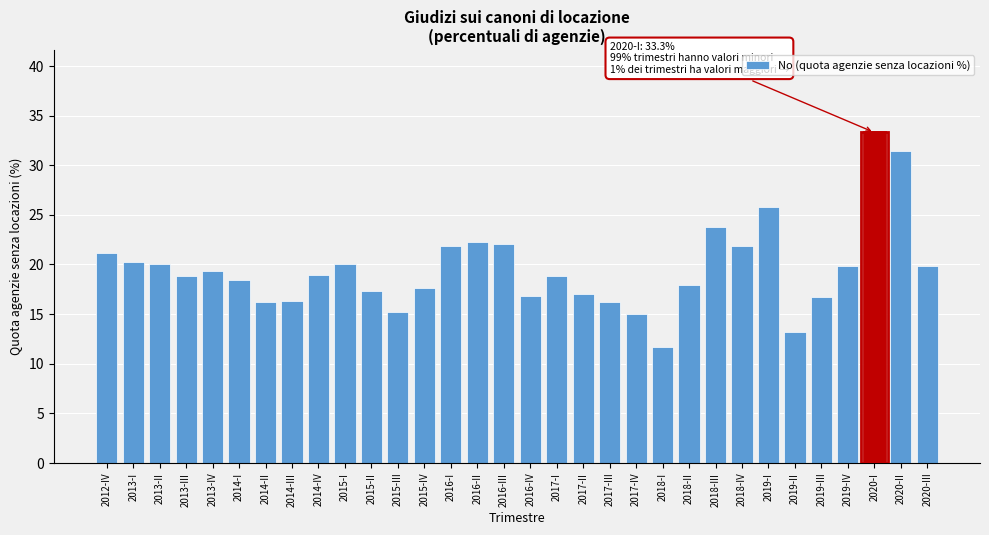

The value at 2017-I is 18.8. True or false?

True